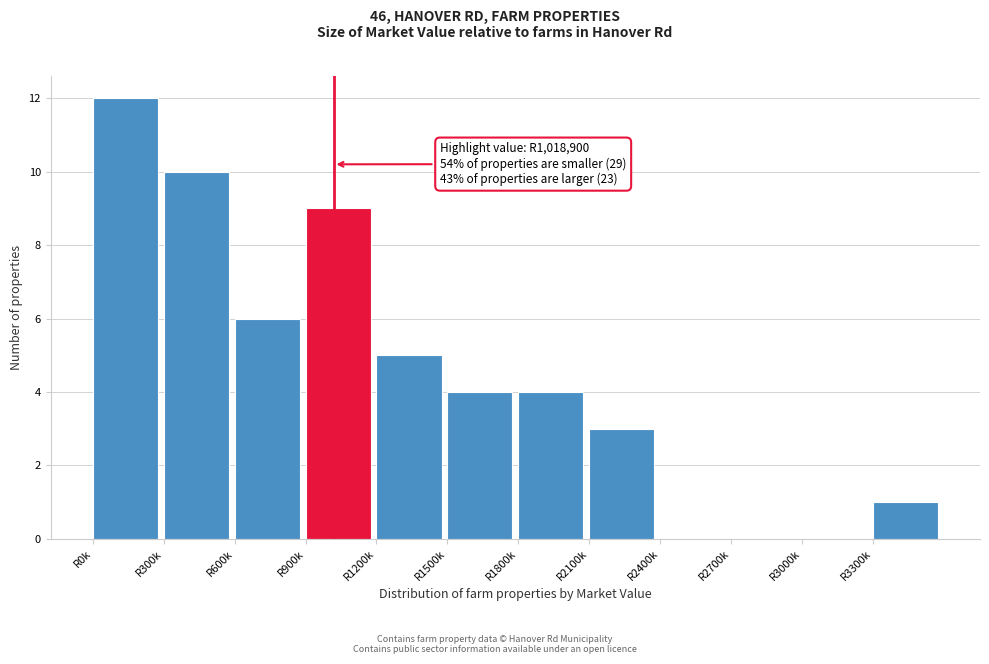

Reading left to right, transcribe all the data shown in this chart.

R0k=12	R300k=10	R600k=6	R900k=9	R1200k=5	R1500k=4	R1800k=4	R2100k=3	R2400k=0	R2700k=0	R3000k=0	R3300k=1